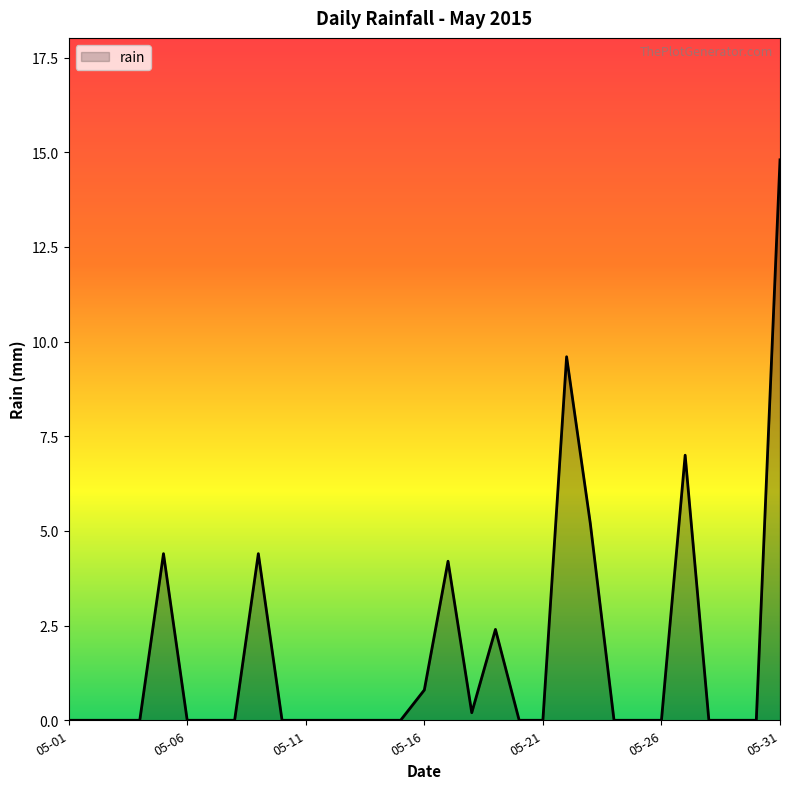

What is the difference between the maximum and minimum values?

14.8